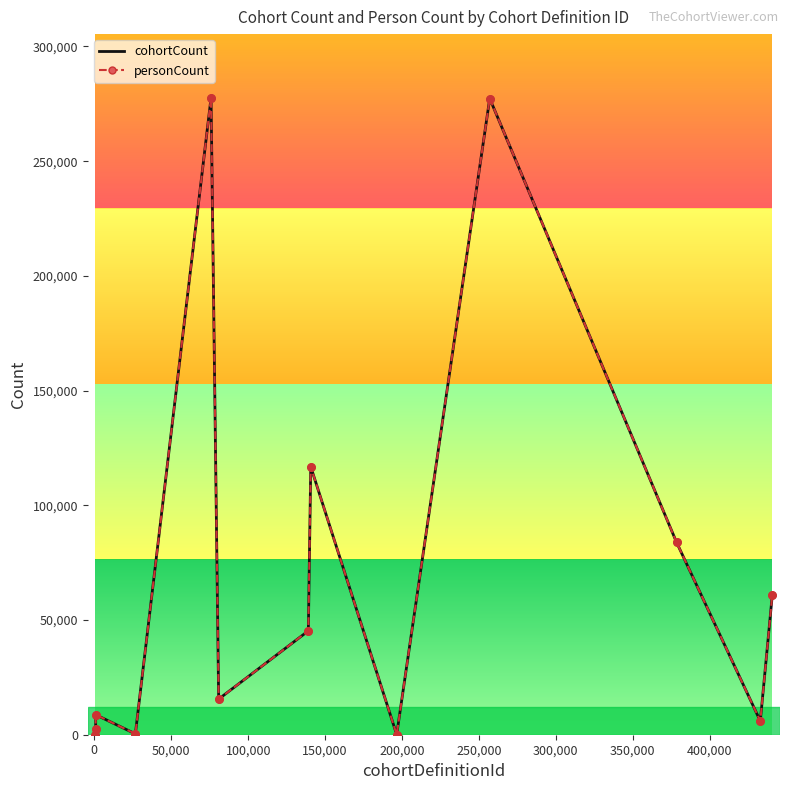

Which series has the largest total across all categories?

cohortCount